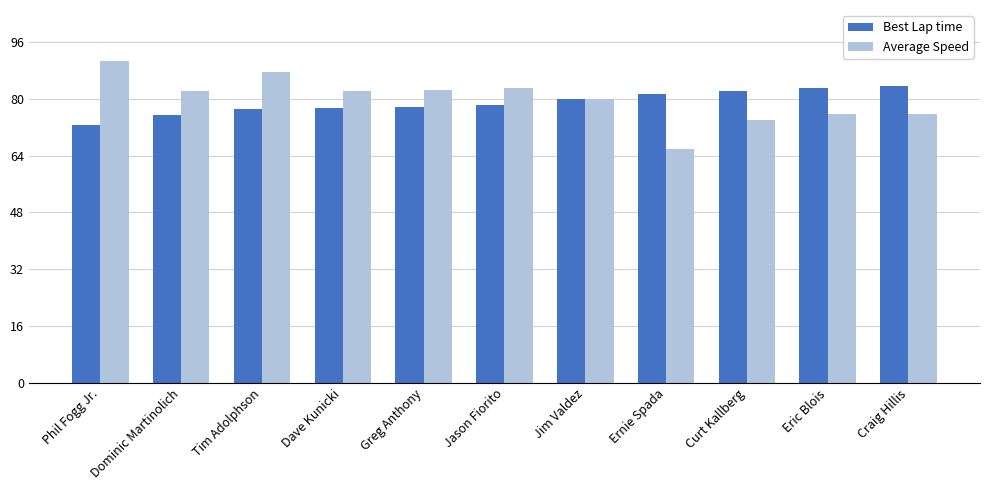

What is the difference between the Average Speed values at Curt Kallberg and Phil Fogg Jr.?

16.6